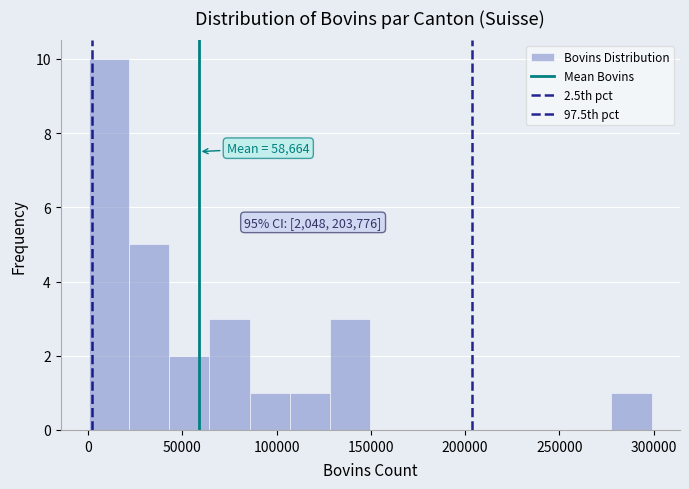

Which range on the x-axis has the tallest bar?

0 to 20000